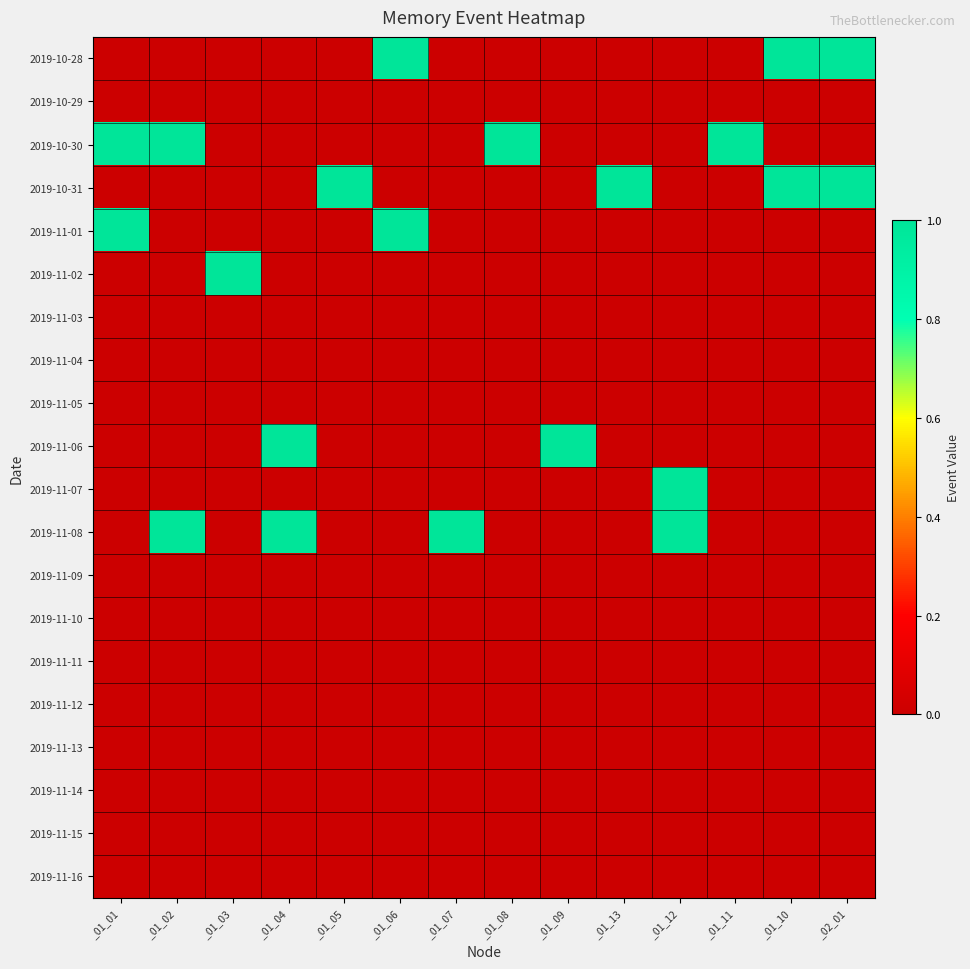

Reading left to right, extract all data points from this chart.

2019-10-28: _01_01=0	_01_02=0	_01_03=0	_01_04=0	_01_05=0	_01_06=1	_01_07=0	_01_08=0	_01_09=0	_01_13=0	_01_12=0	_01_11=0	_01_10=1	_02_01=1
2019-10-29: _01_01=0	_01_02=0	_01_03=0	_01_04=0	_01_05=0	_01_06=0	_01_07=0	_01_08=0	_01_09=0	_01_13=0	_01_12=0	_01_11=0	_01_10=0	_02_01=0
2019-10-30: _01_01=1	_01_02=1	_01_03=0	_01_04=0	_01_05=0	_01_06=0	_01_07=0	_01_08=1	_01_09=0	_01_13=0	_01_12=0	_01_11=1	_01_10=0	_02_01=0
2019-10-31: _01_01=0	_01_02=0	_01_03=0	_01_04=0	_01_05=1	_01_06=0	_01_07=0	_01_08=0	_01_09=0	_01_13=1	_01_12=0	_01_11=0	_01_10=1	_02_01=1
2019-11-01: _01_01=1	_01_02=0	_01_03=0	_01_04=0	_01_05=0	_01_06=1	_01_07=0	_01_08=0	_01_09=0	_01_13=0	_01_12=0	_01_11=0	_01_10=0	_02_01=0
2019-11-02: _01_01=0	_01_02=0	_01_03=1	_01_04=0	_01_05=0	_01_06=0	_01_07=0	_01_08=0	_01_09=0	_01_13=0	_01_12=0	_01_11=0	_01_10=0	_02_01=0
2019-11-03: _01_01=0	_01_02=0	_01_03=0	_01_04=0	_01_05=0	_01_06=0	_01_07=0	_01_08=0	_01_09=0	_01_13=0	_01_12=0	_01_11=0	_01_10=0	_02_01=0
2019-11-04: _01_01=0	_01_02=0	_01_03=0	_01_04=0	_01_05=0	_01_06=0	_01_07=0	_01_08=0	_01_09=0	_01_13=0	_01_12=0	_01_11=0	_01_10=0	_02_01=0
2019-11-05: _01_01=0	_01_02=0	_01_03=0	_01_04=0	_01_05=0	_01_06=0	_01_07=0	_01_08=0	_01_09=0	_01_13=0	_01_12=0	_01_11=0	_01_10=0	_02_01=0
2019-11-06: _01_01=0	_01_02=0	_01_03=0	_01_04=1	_01_05=0	_01_06=0	_01_07=0	_01_08=0	_01_09=1	_01_13=0	_01_12=0	_01_11=0	_01_10=0	_02_01=0
2019-11-07: _01_01=0	_01_02=0	_01_03=0	_01_04=0	_01_05=0	_01_06=0	_01_07=0	_01_08=0	_01_09=0	_01_13=0	_01_12=1	_01_11=0	_01_10=0	_02_01=0
2019-11-08: _01_01=0	_01_02=1	_01_03=0	_01_04=1	_01_05=0	_01_06=0	_01_07=1	_01_08=0	_01_09=0	_01_13=0	_01_12=1	_01_11=0	_01_10=0	_02_01=0
2019-11-09: _01_01=0	_01_02=0	_01_03=0	_01_04=0	_01_05=0	_01_06=0	_01_07=0	_01_08=0	_01_09=0	_01_13=0	_01_12=0	_01_11=0	_01_10=0	_02_01=0
2019-11-10: _01_01=0	_01_02=0	_01_03=0	_01_04=0	_01_05=0	_01_06=0	_01_07=0	_01_08=0	_01_09=0	_01_13=0	_01_12=0	_01_11=0	_01_10=0	_02_01=0
2019-11-11: _01_01=0	_01_02=0	_01_03=0	_01_04=0	_01_05=0	_01_06=0	_01_07=0	_01_08=0	_01_09=0	_01_13=0	_01_12=0	_01_11=0	_01_10=0	_02_01=0
2019-11-12: _01_01=0	_01_02=0	_01_03=0	_01_04=0	_01_05=0	_01_06=0	_01_07=0	_01_08=0	_01_09=0	_01_13=0	_01_12=0	_01_11=0	_01_10=0	_02_01=0
2019-11-13: _01_01=0	_01_02=0	_01_03=0	_01_04=0	_01_05=0	_01_06=0	_01_07=0	_01_08=0	_01_09=0	_01_13=0	_01_12=0	_01_11=0	_01_10=0	_02_01=0
2019-11-14: _01_01=0	_01_02=0	_01_03=0	_01_04=0	_01_05=0	_01_06=0	_01_07=0	_01_08=0	_01_09=0	_01_13=0	_01_12=0	_01_11=0	_01_10=0	_02_01=0
2019-11-15: _01_01=0	_01_02=0	_01_03=0	_01_04=0	_01_05=0	_01_06=0	_01_07=0	_01_08=0	_01_09=0	_01_13=0	_01_12=0	_01_11=0	_01_10=0	_02_01=0
2019-11-16: _01_01=0	_01_02=0	_01_03=0	_01_04=0	_01_05=0	_01_06=0	_01_07=0	_01_08=0	_01_09=0	_01_13=0	_01_12=0	_01_11=0	_01_10=0	_02_01=0